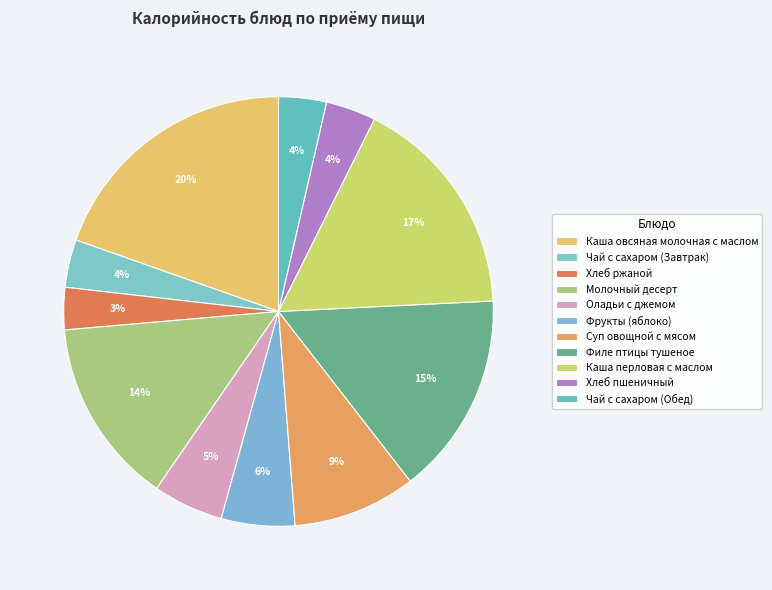

Rank the categories by value from lowest to highest.

Хлеб ржаной, Чай с сахаром (Завтрак), Чай с сахаром (Обед), Хлеб пшеничный, Оладьи с джемом, Фрукты (яблоко), Суп овощной с мясом, Молочный десерт, Филе птицы тушеное, Каша перловая с маслом, Каша овсяная молочная с маслом